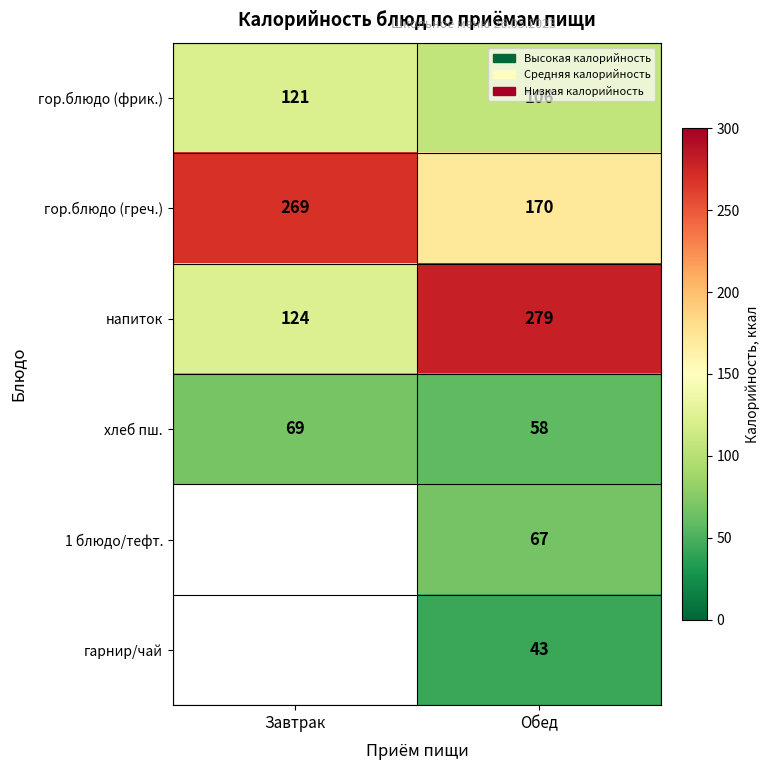

What is the total value across all series at Обед?

723